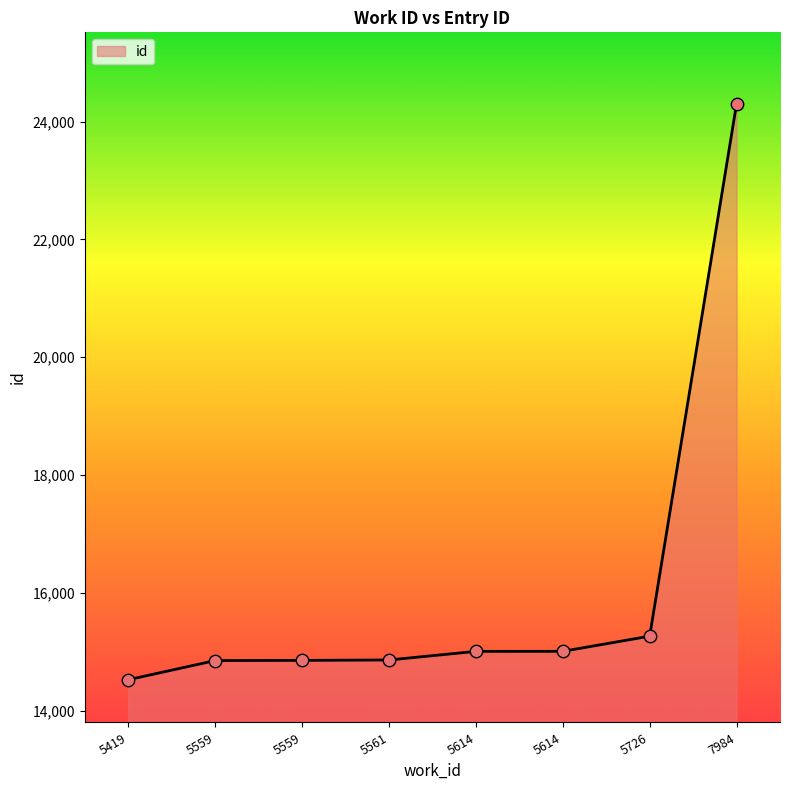

What is the change in value from 5561 to 5614?

+146